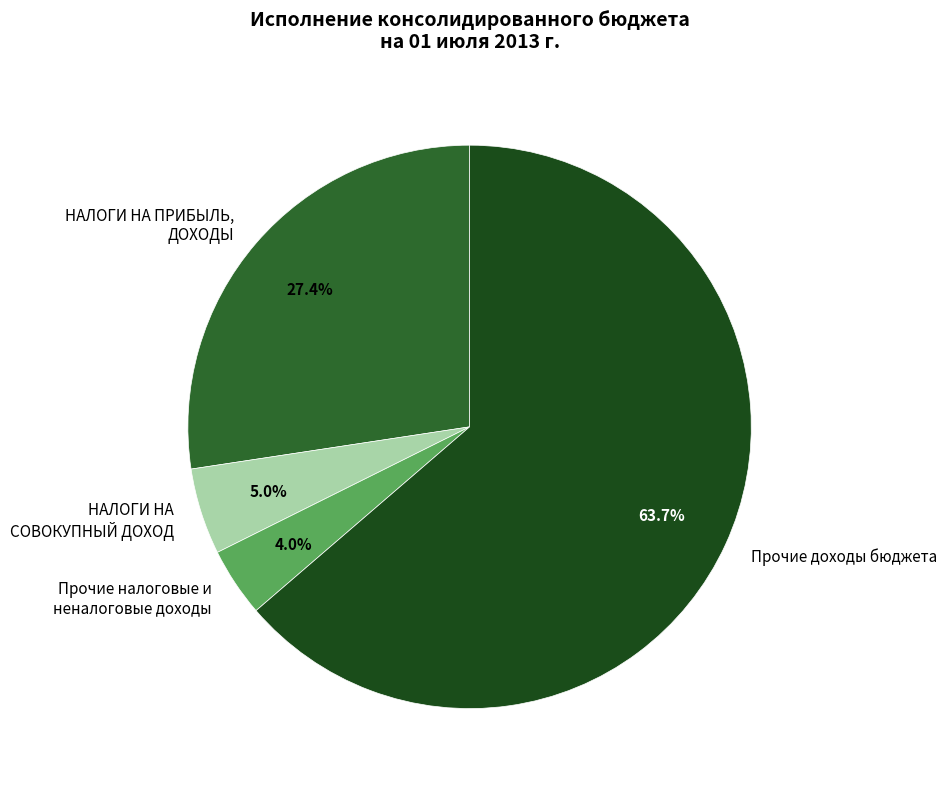

Which slice is the largest?

Прочие доходы бюджета